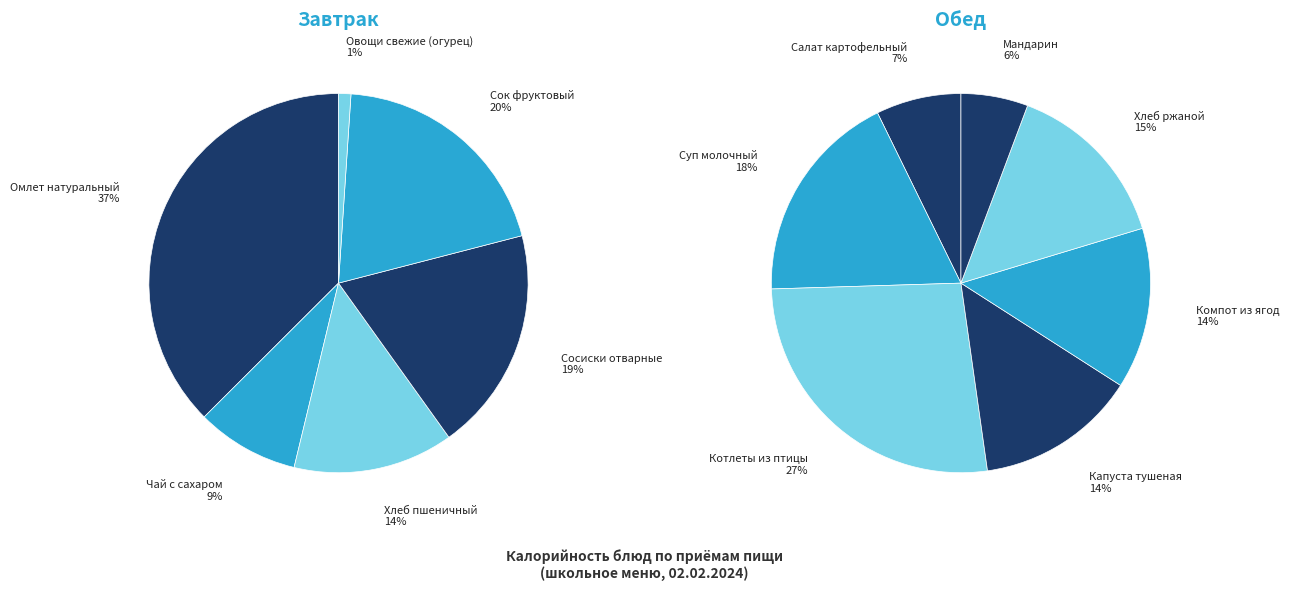

How many slices are in this pie chart?

13